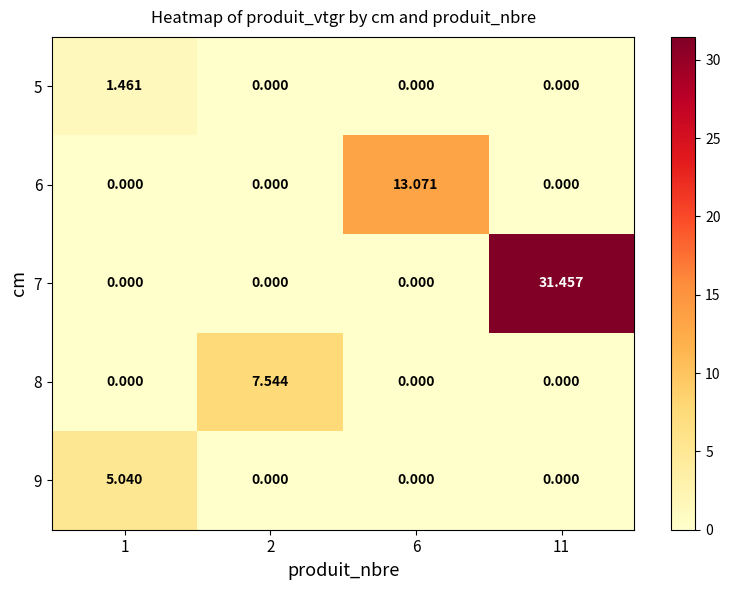

Count the number of data series in this chart.

5